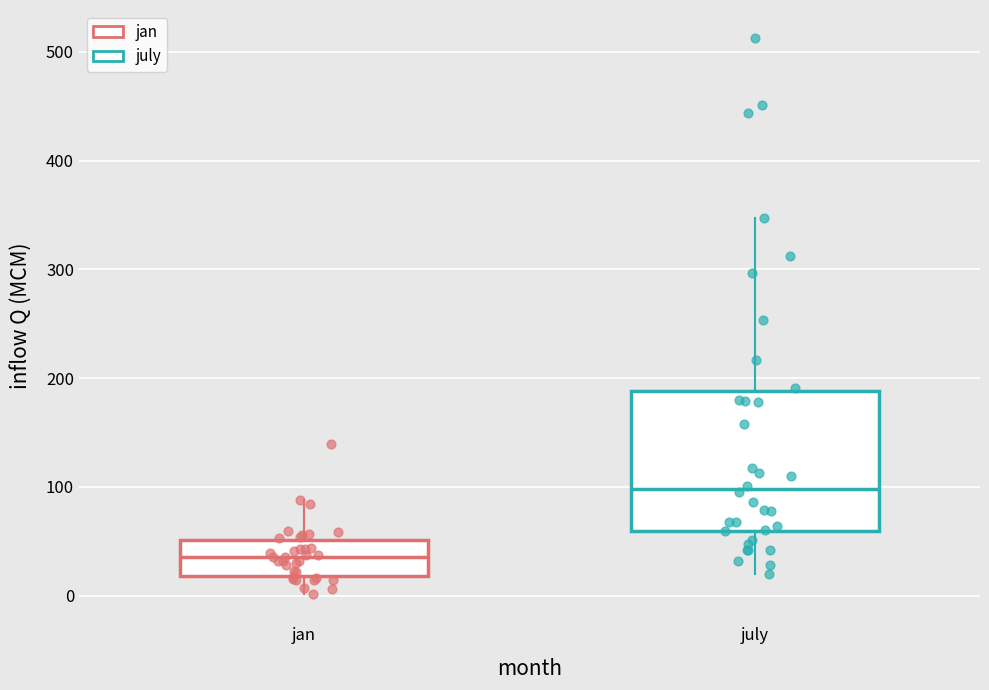

Comparing the boxes themselves (not the whiskers), which one is the tallest?

july